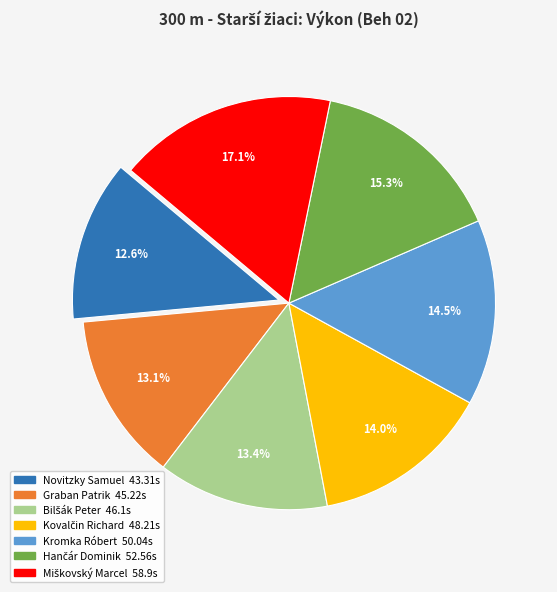

Which category has the smallest portion of the pie?

Novitzky Samuel